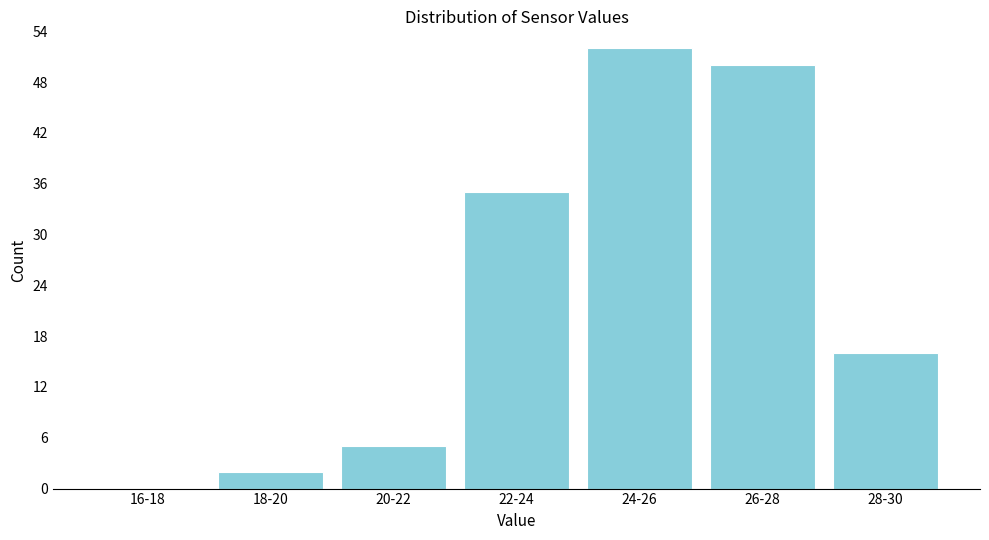

Reading left to right, what are all the values shown in this chart?

16-18=0	18-20=2	20-22=5	22-24=35	24-26=52	26-28=50	28-30=16